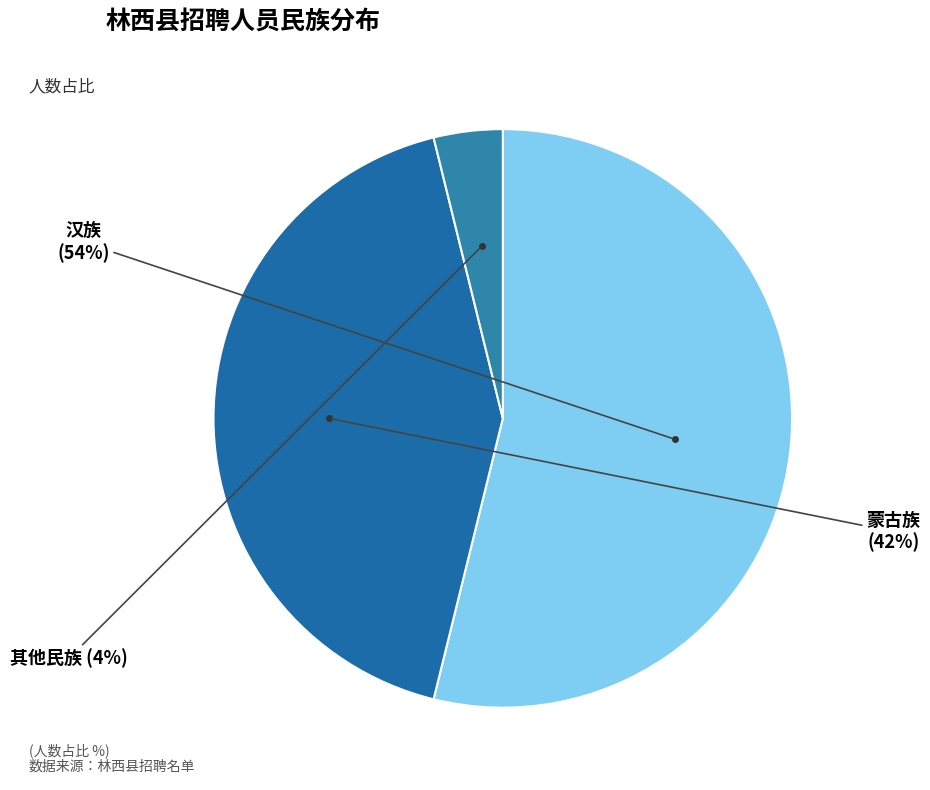

To the nearest percent, what percentage of the pie is 其他民族?

4%